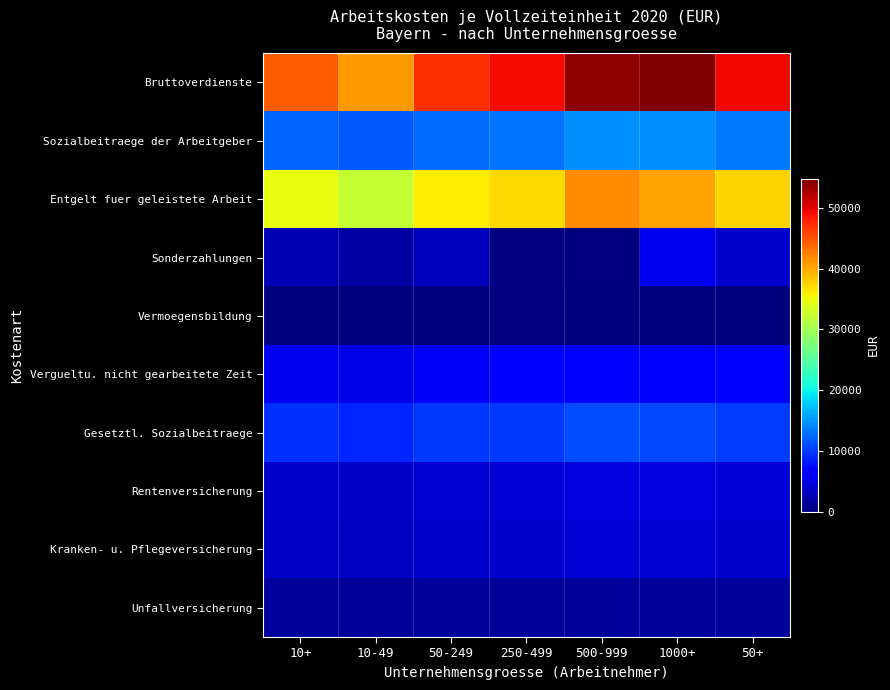

What is the sum of all Entgelt fuer geleistete Arbeit values?

259558.0